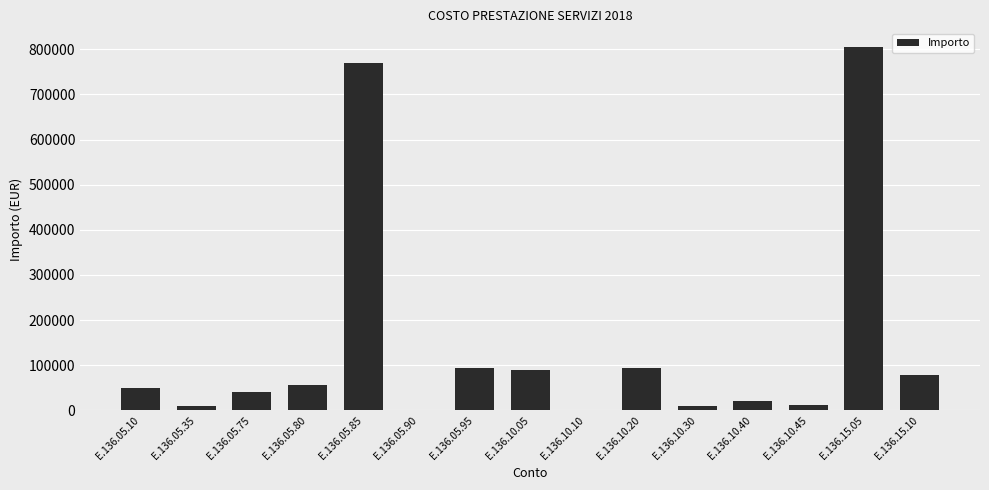

Are the bars grouped side by side (vs. stacked)?

No